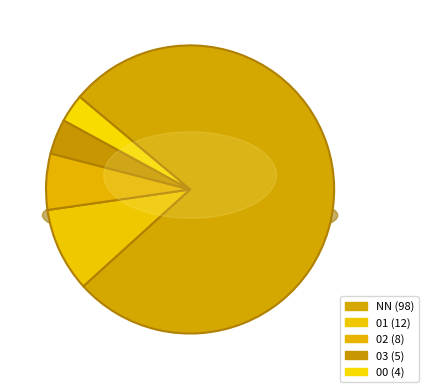

To the nearest percent, what percentage of the pie is 03?

4%